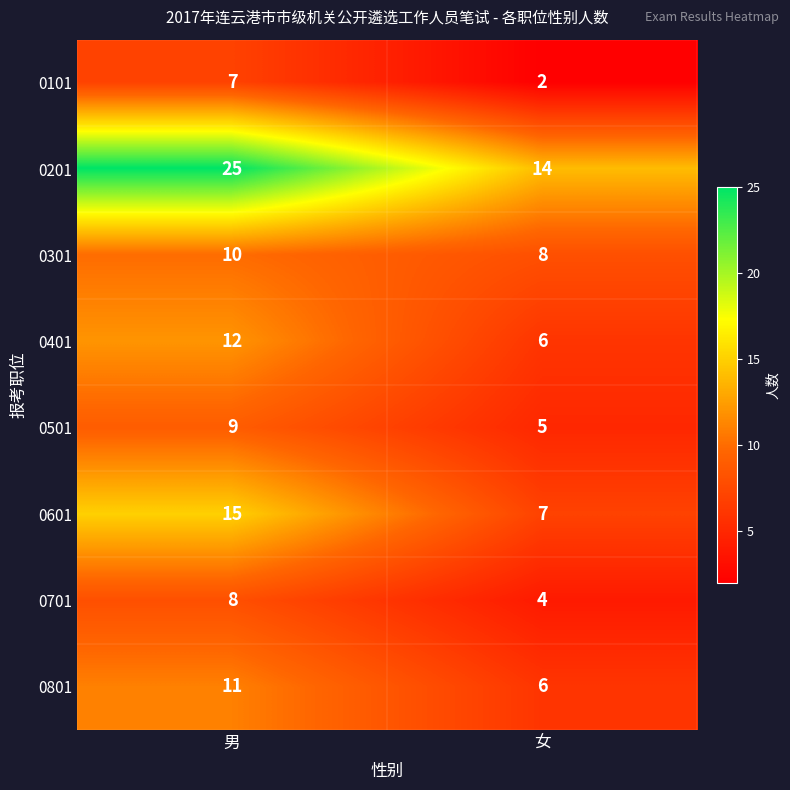

Which series changed the most between 男 and 女?

0201